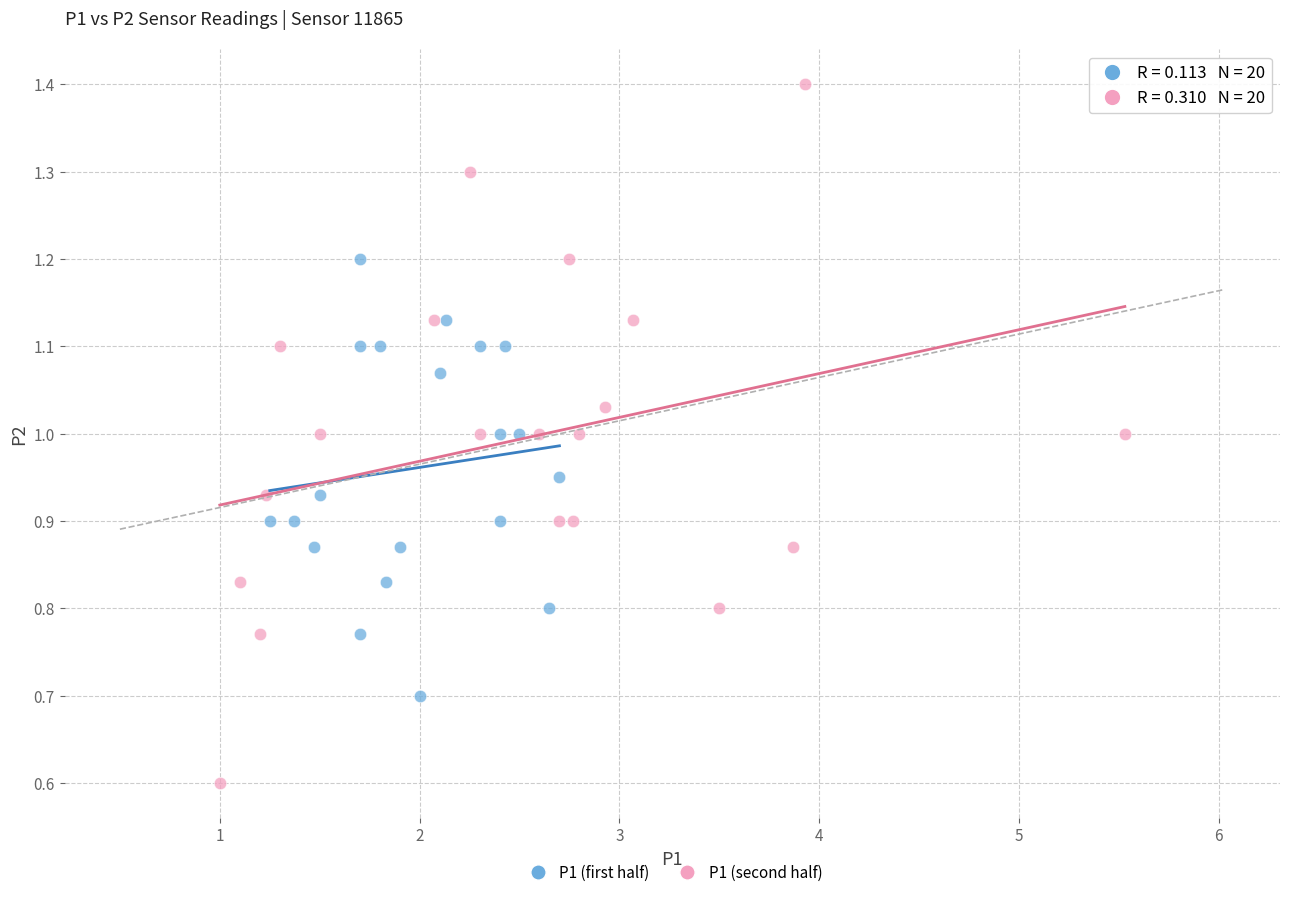

Which series reaches the maximum Y coordinate?

P1 (second half)